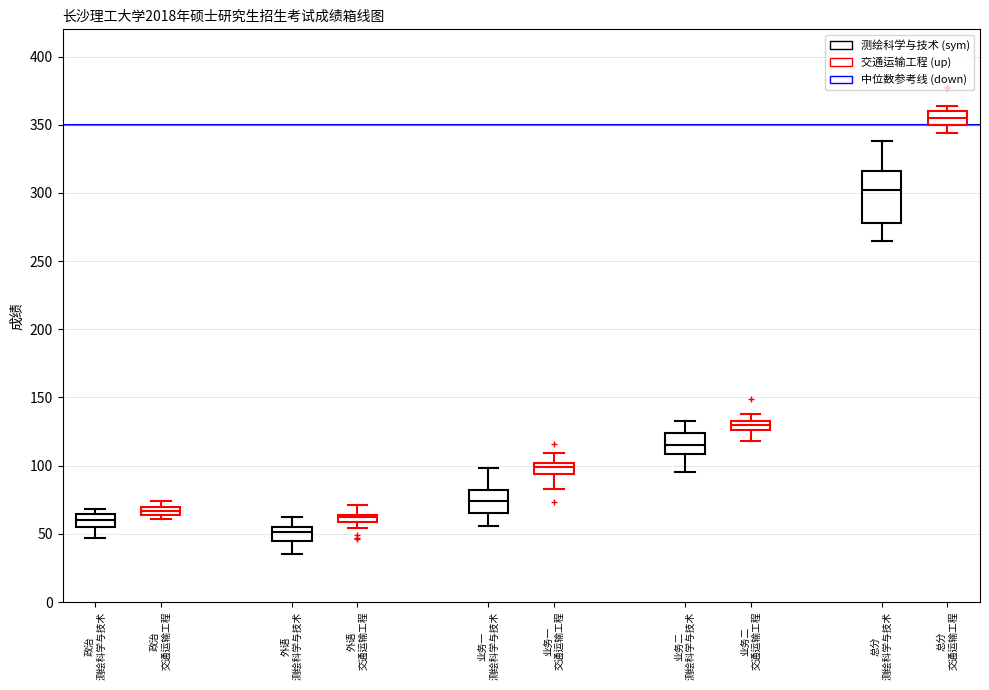

Comparing the boxes themselves (not the whiskers), which one is the tallest?

总分 测绘科学与技术